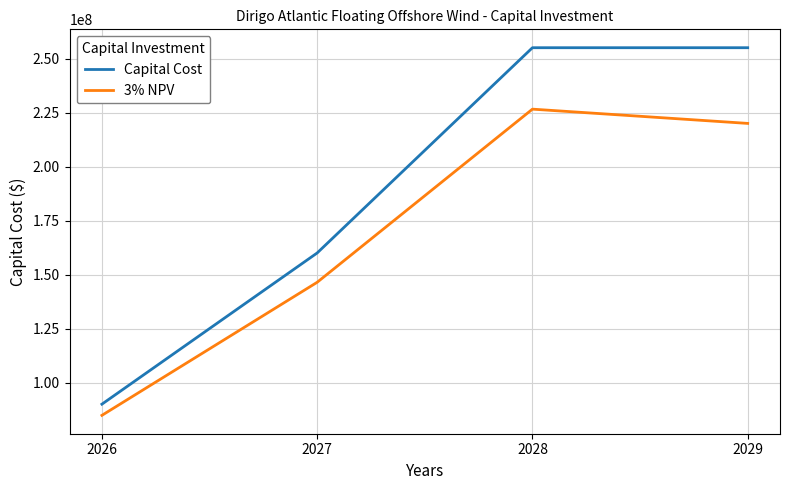

At 2027, list the series in order from smallest to largest.

3% NPV, Capital Cost